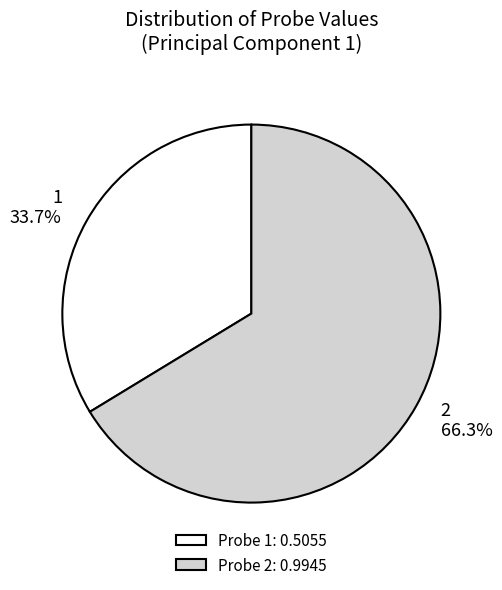

Which slice is the largest?

2